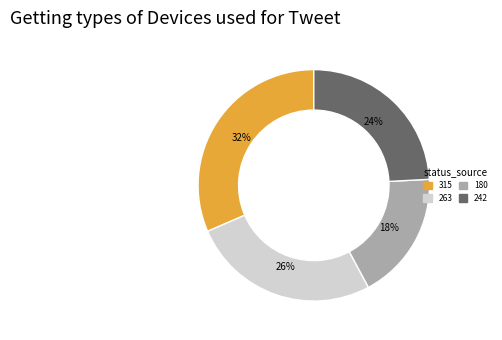

Is there any slice that represents more than half of the pie?

No